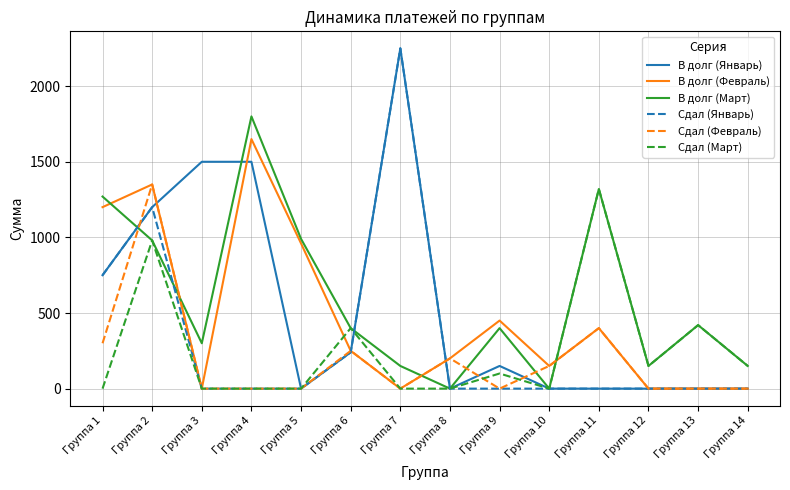

Between Группа 8 and Группа 9, which series saw the biggest shift?

В долг (Март)